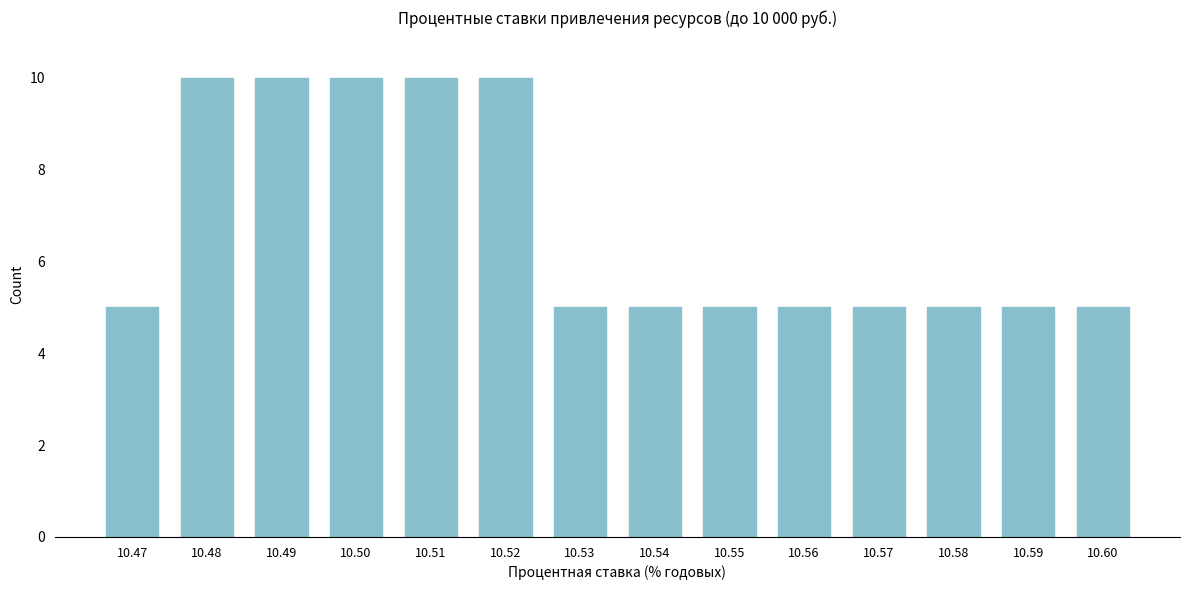

Reading right to left, what are all the values shown in this chart?

5	5	5	5	5	5	5	5	10	10	10	10	10	5